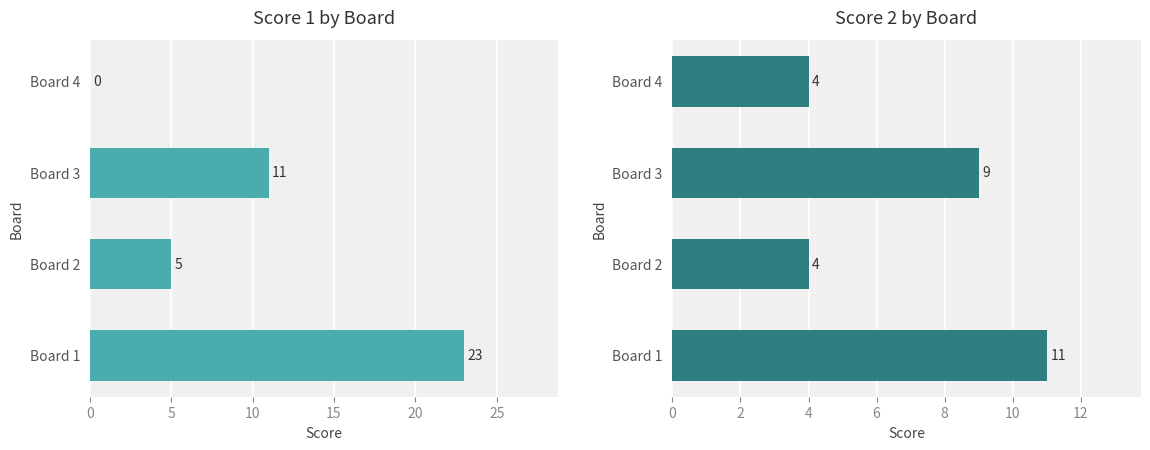

Reading left to right, what are all the values shown in this chart?

Score 1: 0=23	5=5	10=11	15=0
Score 2: 0=11	5=4	10=9	15=4